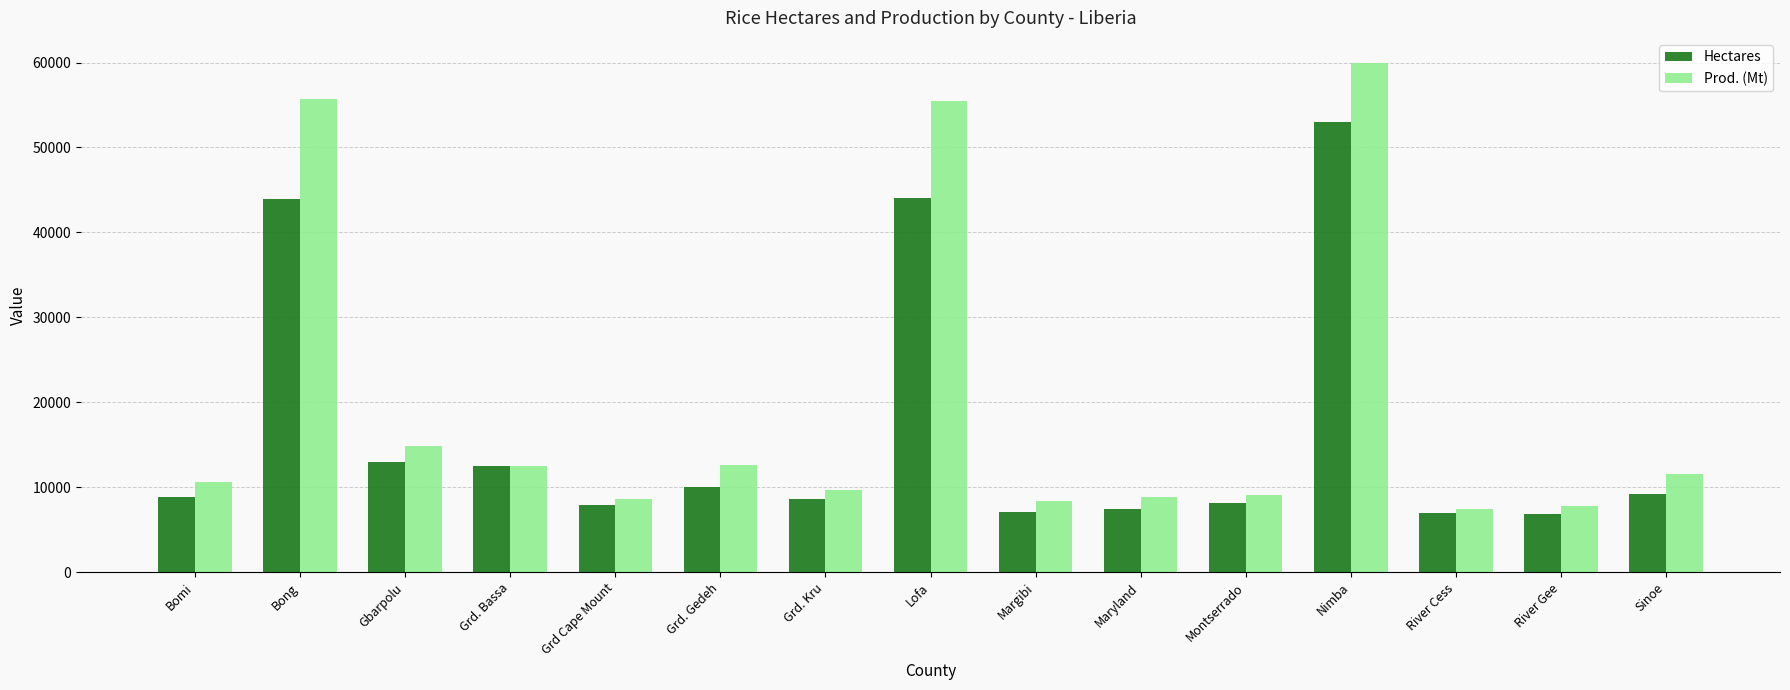

What position from the right is Grd. Gedeh?

10